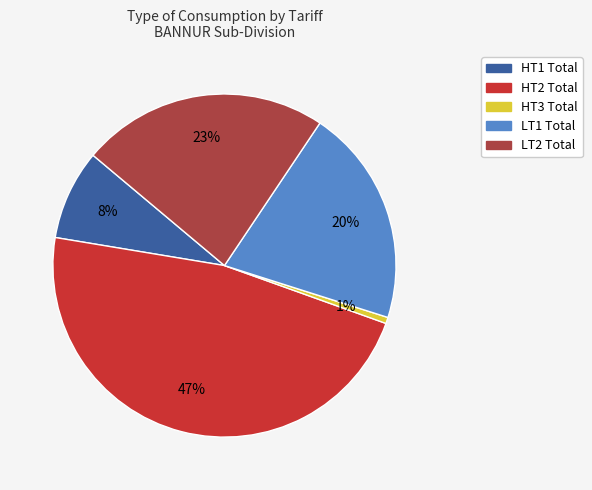

Do HT2 Total and HT1 Total together represent more than half of the pie?

Yes